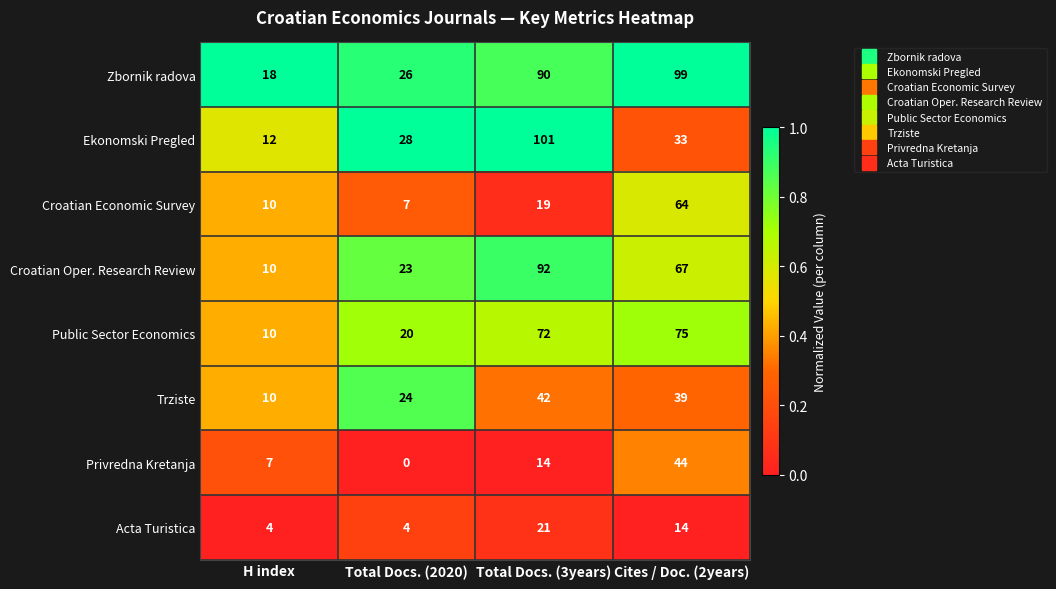

Which series changed the most between Total Docs. (2020) and Cites / Doc. (2years)?

Zbornik radova